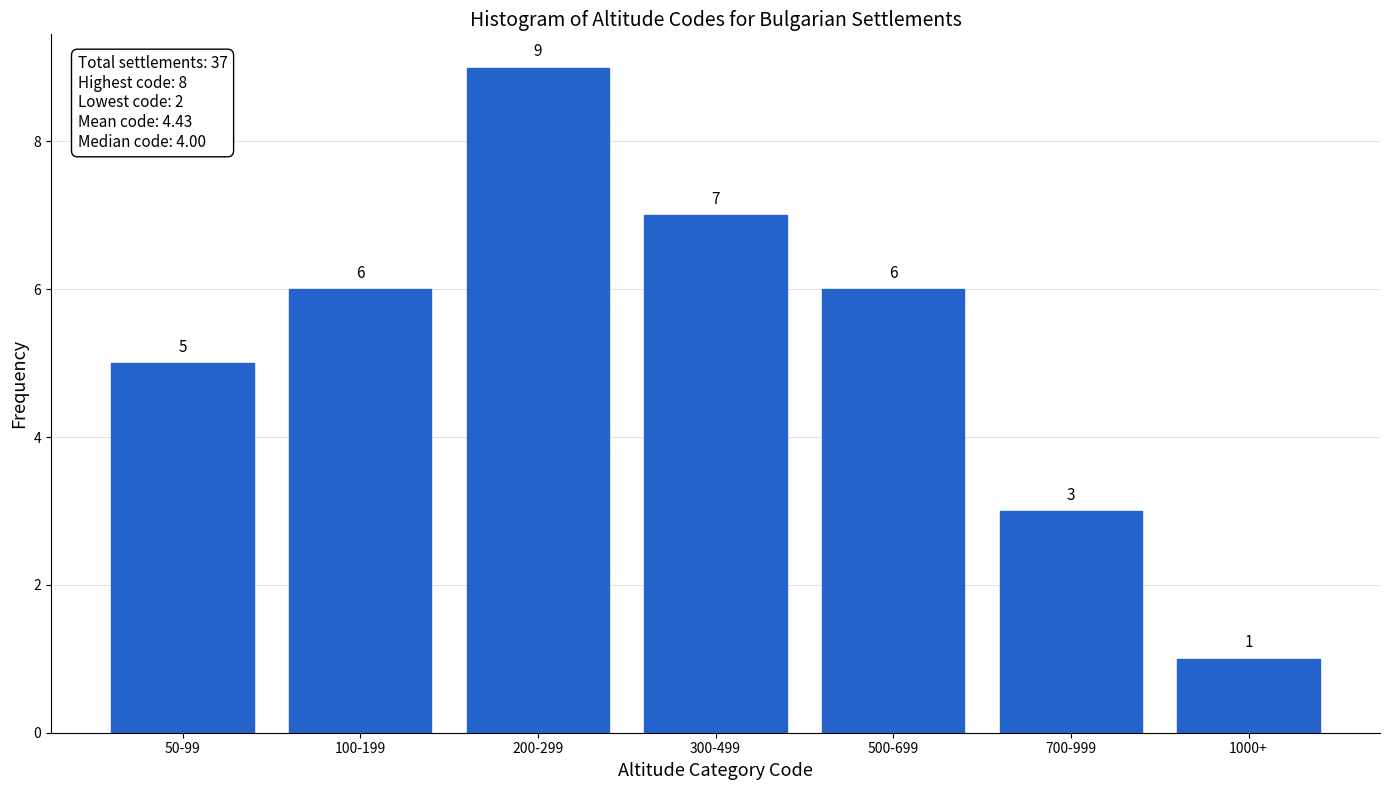

Reading left to right, list all the values displayed in this chart.

50-99=5	100-199=6	200-299=9	300-499=7	500-699=6	700-999=3	1000+=1